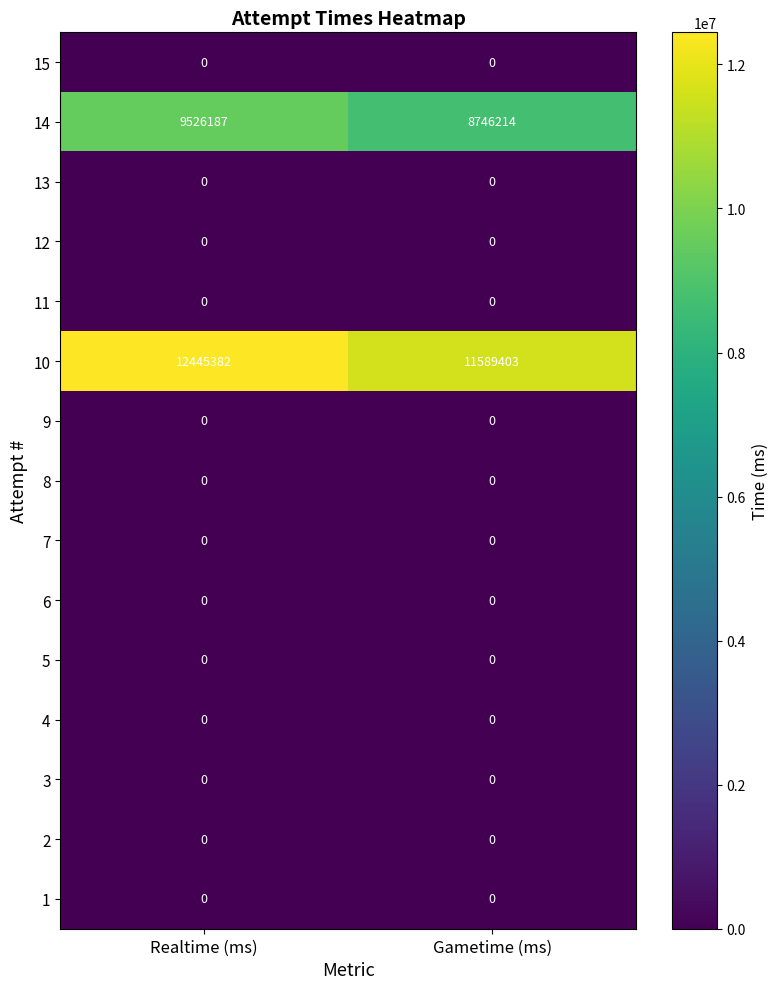

What is the total value across all series at Gametime (ms)?

20335617